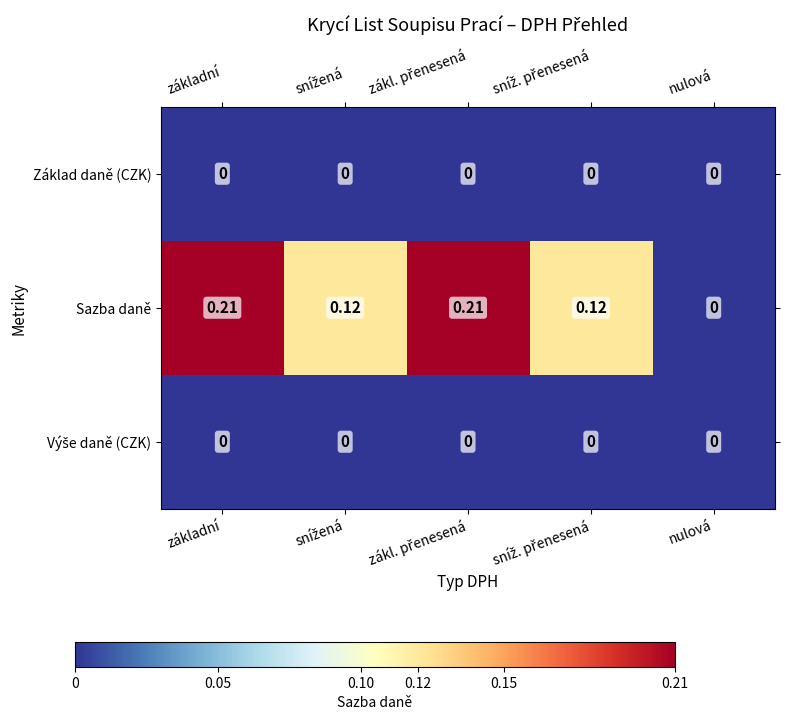

Between základní and nulová, which series saw the biggest shift?

Sazba daně